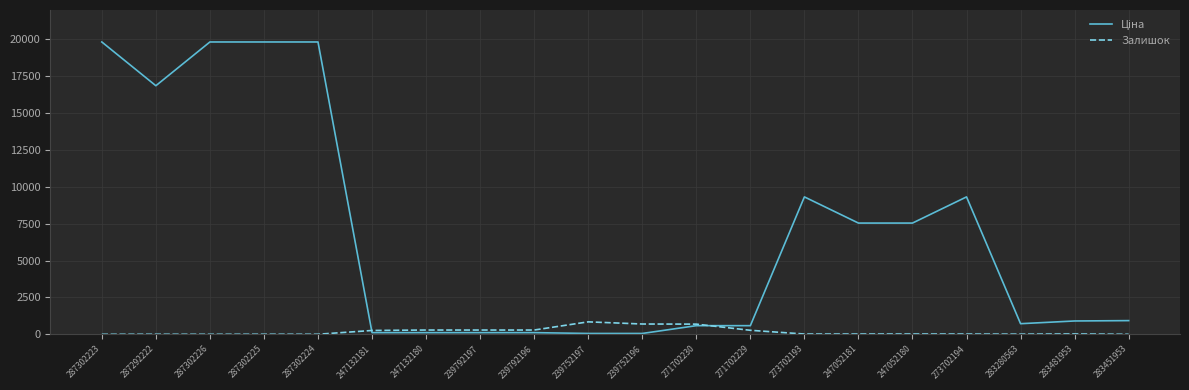

Is it true that Залишок equals 260.0 at 247132181?

True